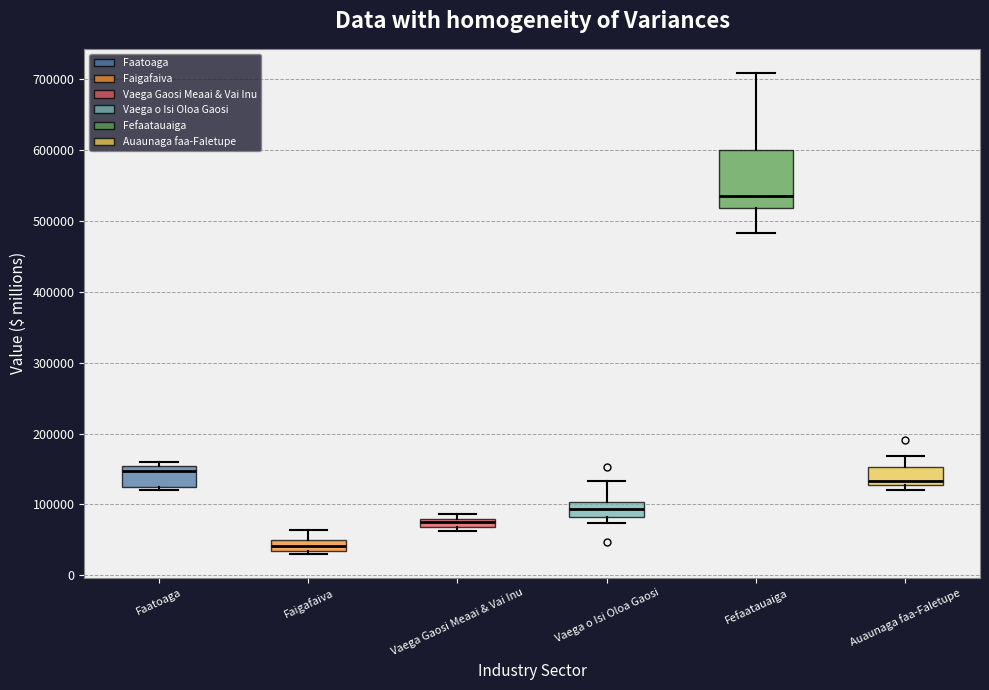

Which box is the tallest, from its lower edge to its upper edge?

Fefaatauaiga